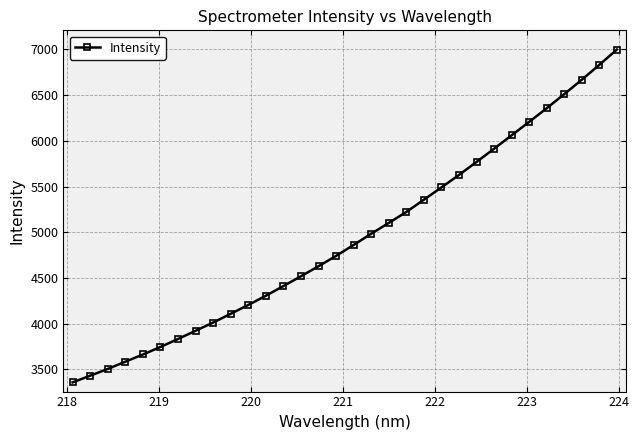

True or false: there are more than 2 points higher than both neighbors.

False